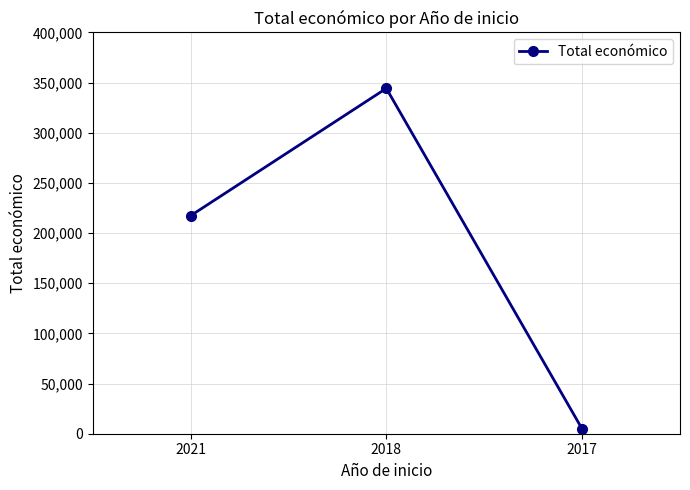

What is the value of the 1st point from the left?

217264